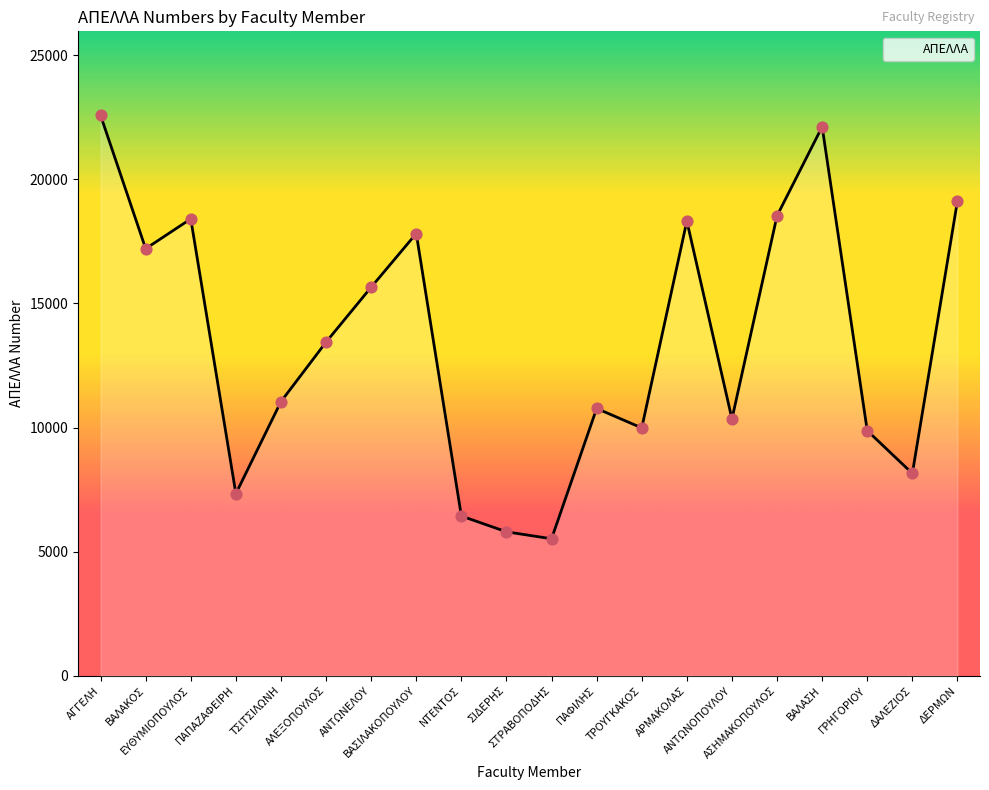

Which has a higher value, ΓΡΗΓΟΡΙΟΥ or ΑΝΤΩΝΕΛΟΥ?

ΑΝΤΩΝΕΛΟΥ